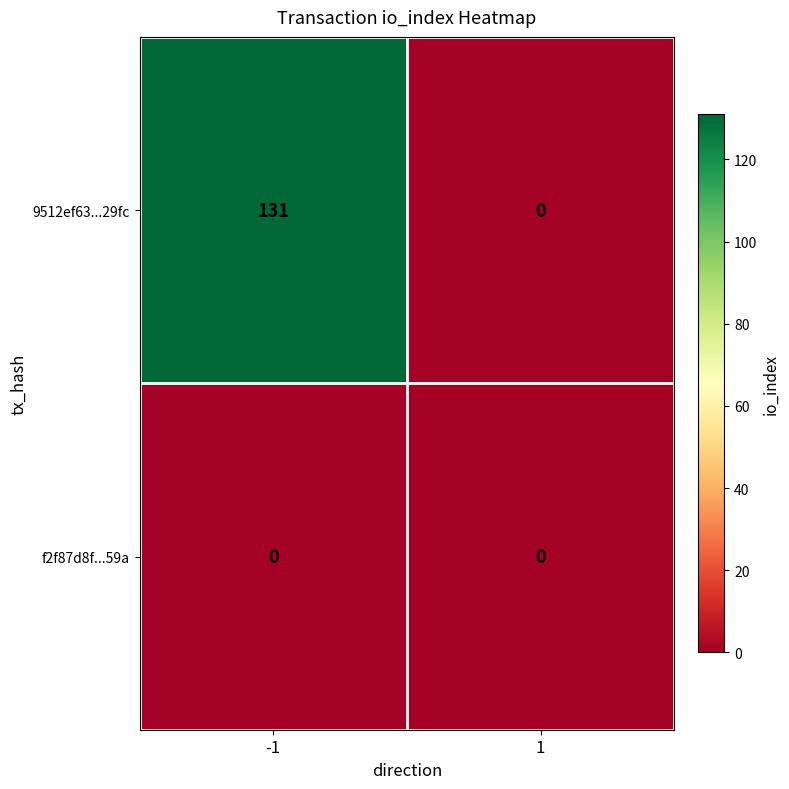

Which series has the largest range (max minus min)?

9512ef63...29fc